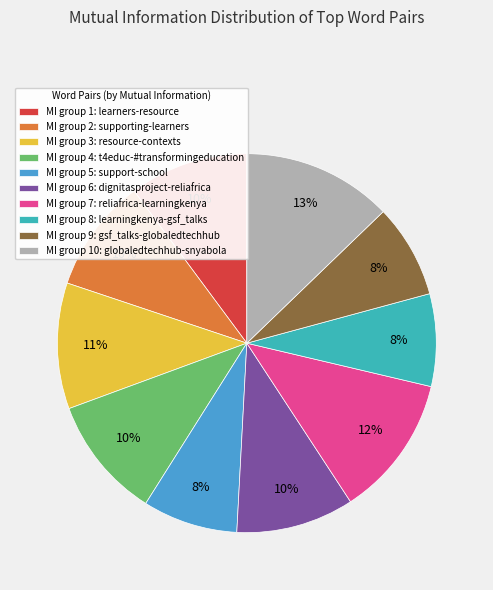

Does MI group 2: supporting-learners represent more than half of the total?

No